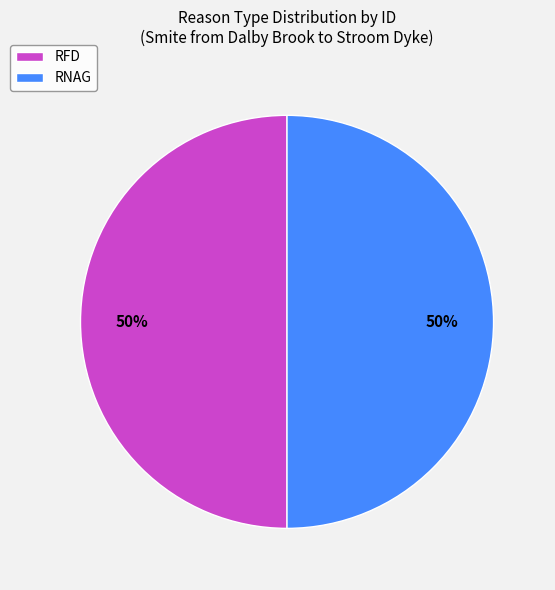

How many slices are in this pie chart?

2